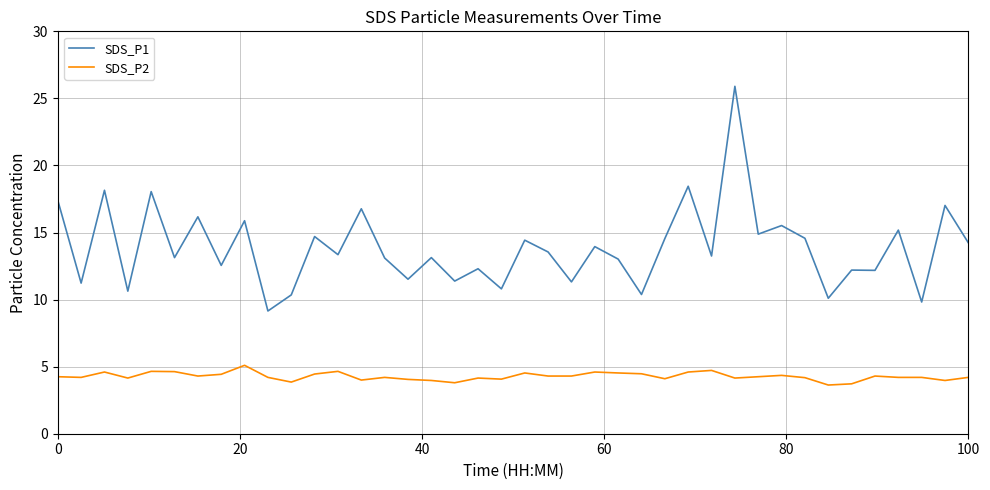

List the series in order of their peak value, highest first.

SDS_P1, SDS_P2